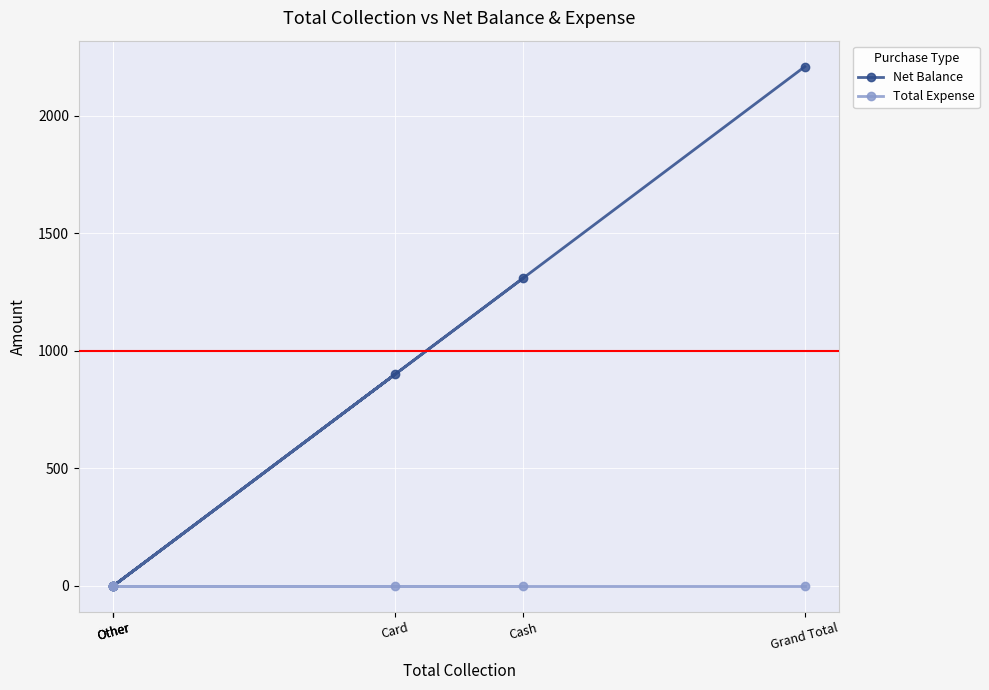

At which category is the sum across all series the highest?

Grand Total